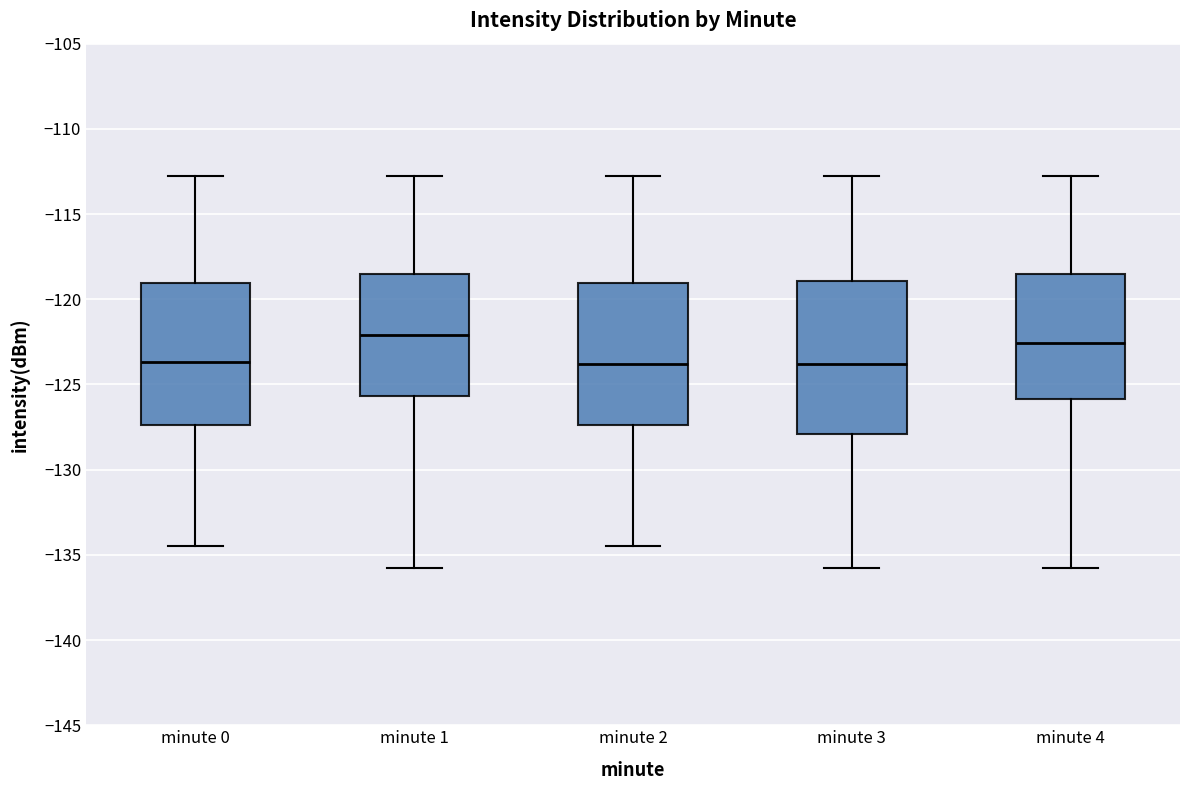

Comparing the boxes themselves (not the whiskers), which one is the tallest?

minute 3